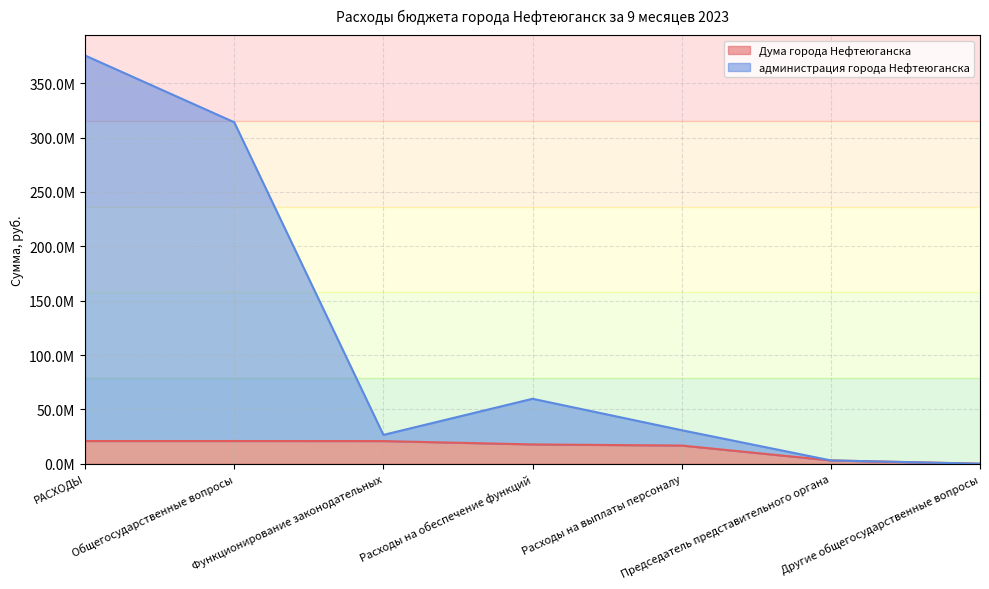

What are all the series names shown in the legend?

Дума города Нефтеюганска, администрация города Нефтеюганска